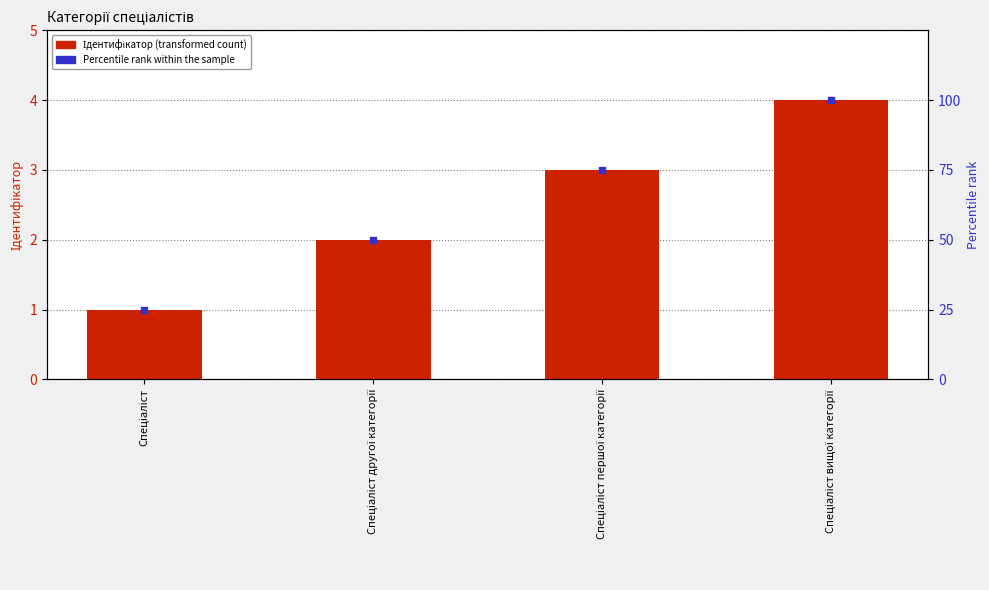

Which series reaches the maximum Y coordinate?

Percentile rank